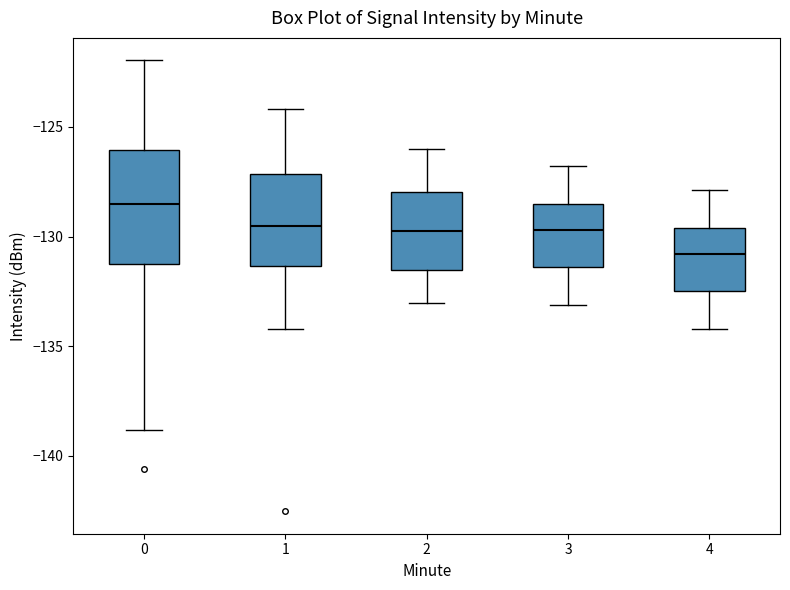

Where does the median line of the box at x = 2 sit on the y-axis? The values are not printed on the chart, so give them approximately, as read against the axis.

-129.5